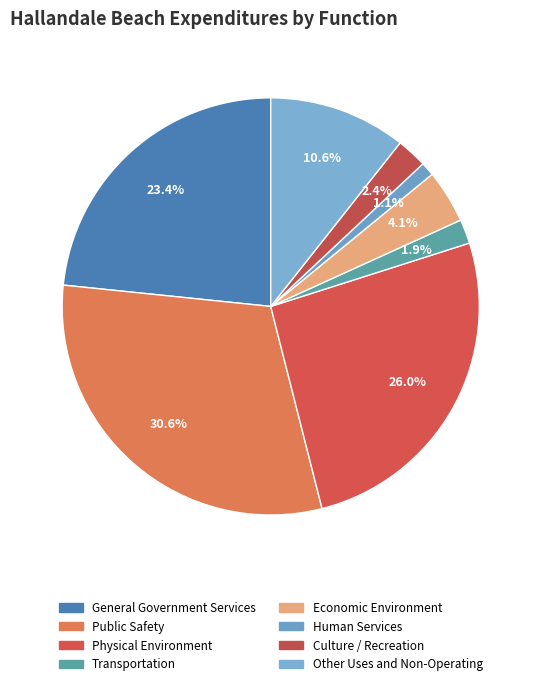

To the nearest percent, what portion does Human Services represent?

1%